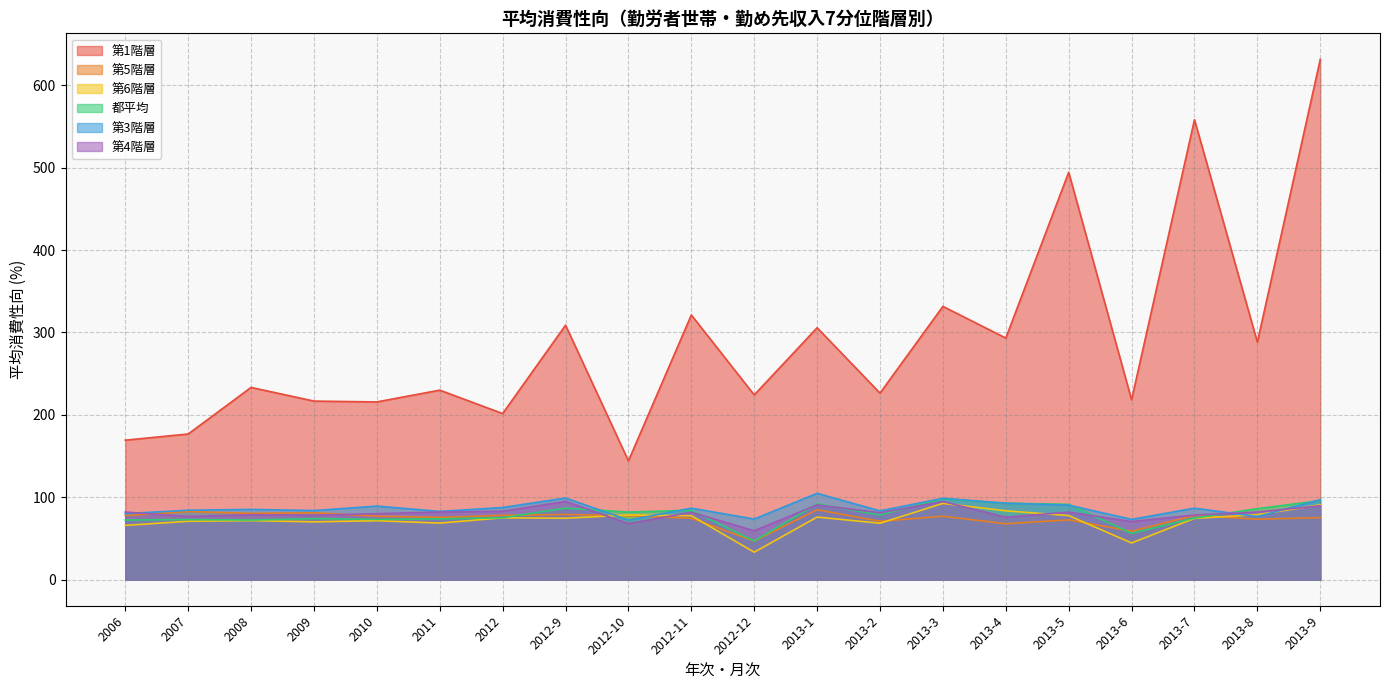

List the labels in order of 第4階層 value, smallest first.

2012-12, 2012-10, 2013-6, 2013-4, 2007, 2009, 2013-7, 2008, 2010, 2013-2, 2012-11, 2013-5, 2006, 2011, 2013-8, 2012, 2013-9, 2013-1, 2013-3, 2012-9